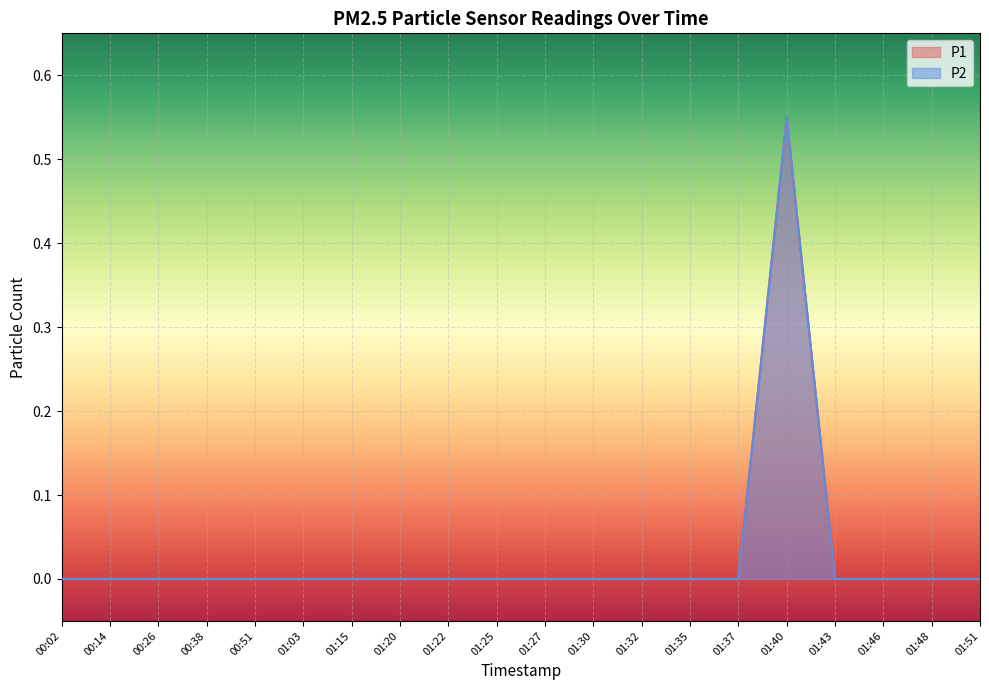

Is it true that P2 equals 0.3 at 00:38?

False